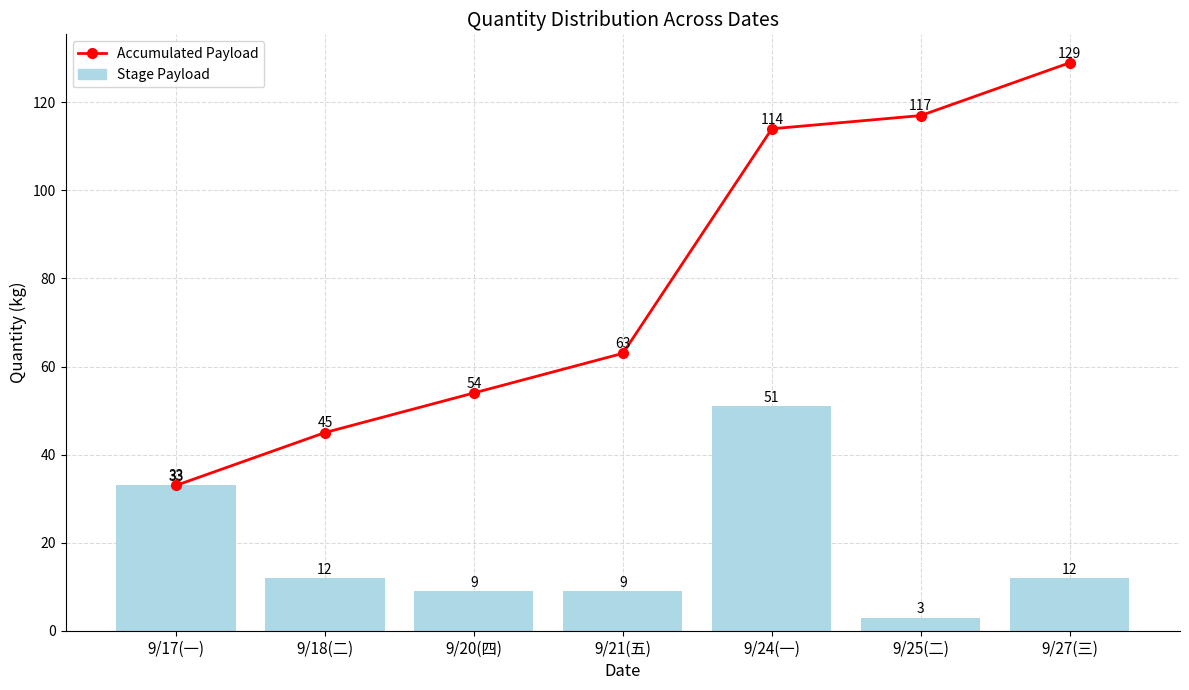

What is the difference between the maximum and minimum values in the Stage Payload series?

48